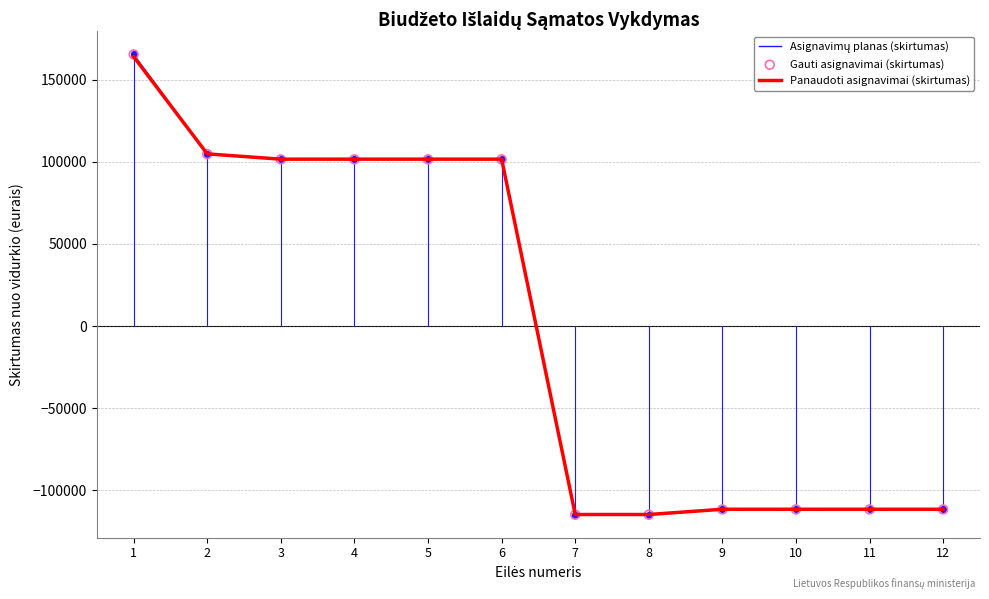

What is the total value across all series at 3?

202982.8